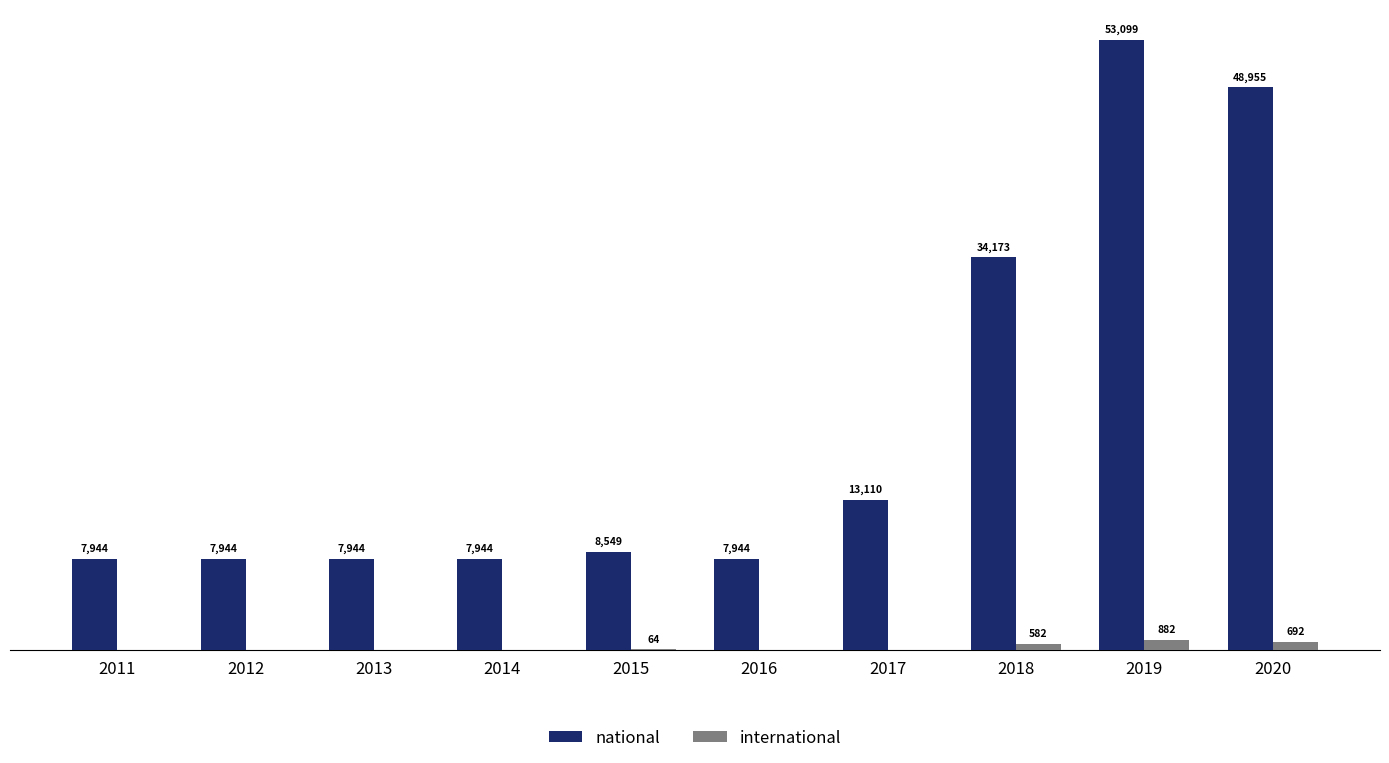

Which series changed the most between 2017 and 2018?

national